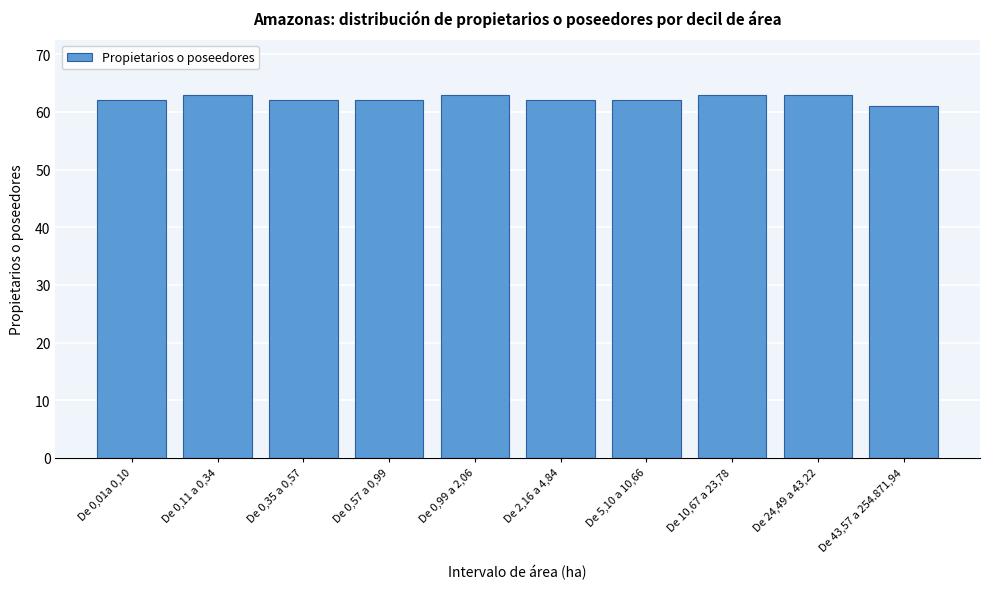

Reading left to right, list all the values displayed in this chart.

62	63	62	62	63	62	62	63	63	61